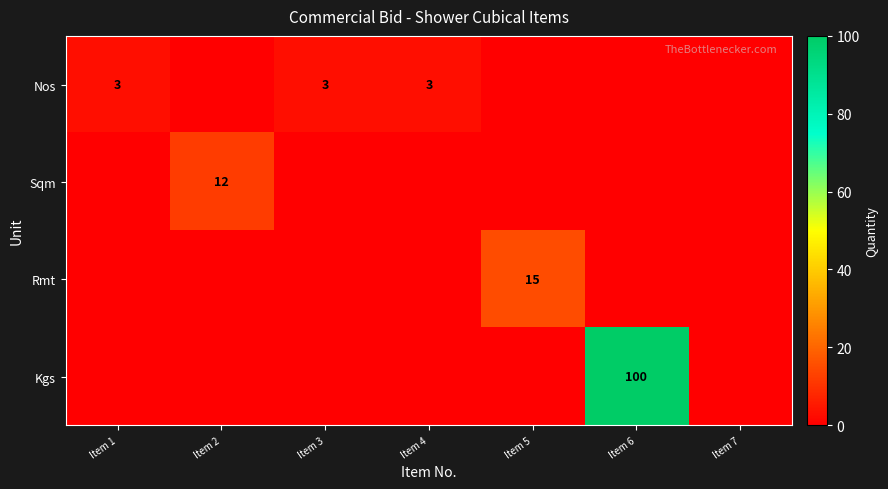

The Sqm series shows 12 at Item 2. True or false?

True